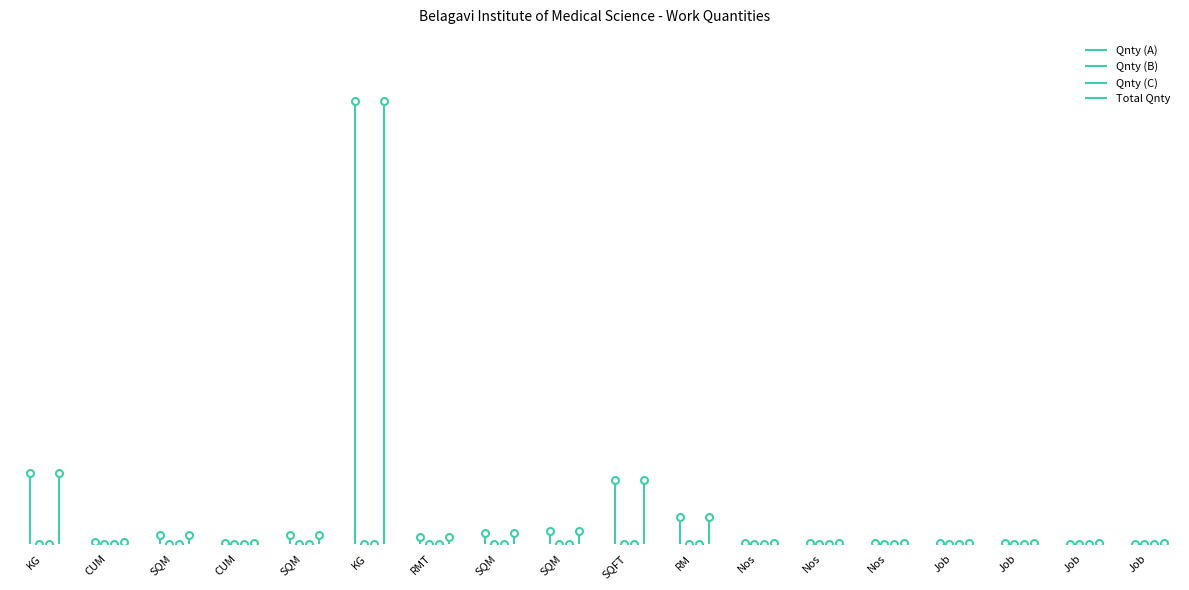

The value of Qnty (A) at Job is 1. True or false?

True